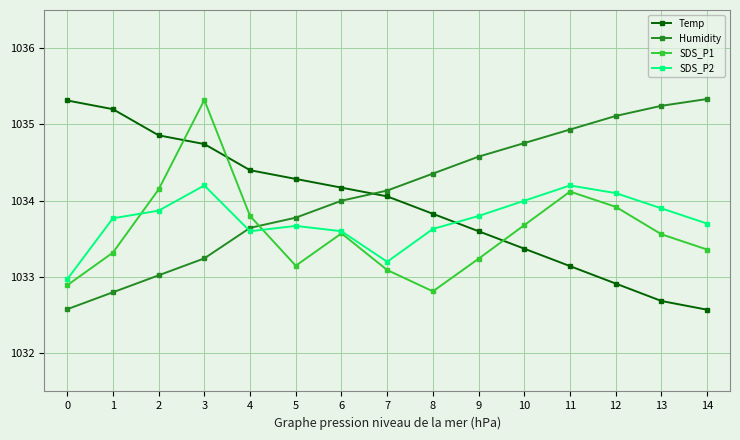

What is the value of the Humidity point at the 8th from the left?

1034.1